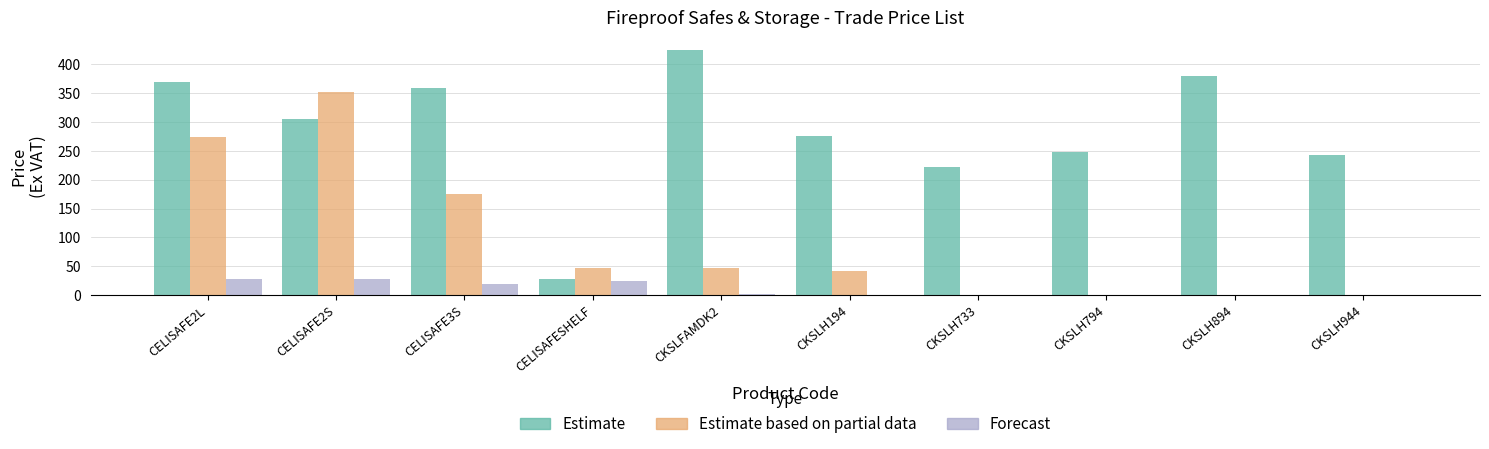

The value of Estimate at CELISAFE2L is 114.8. True or false?

False